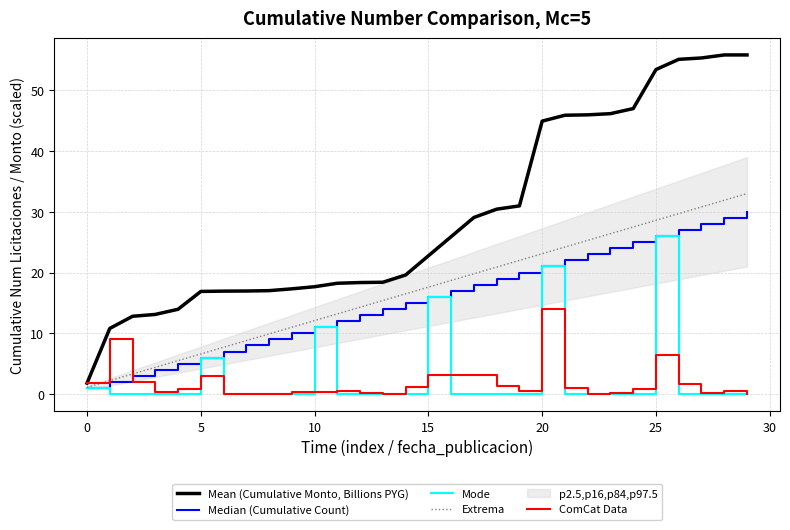

True or false: Extrema and Mode intersect in this chart.

False